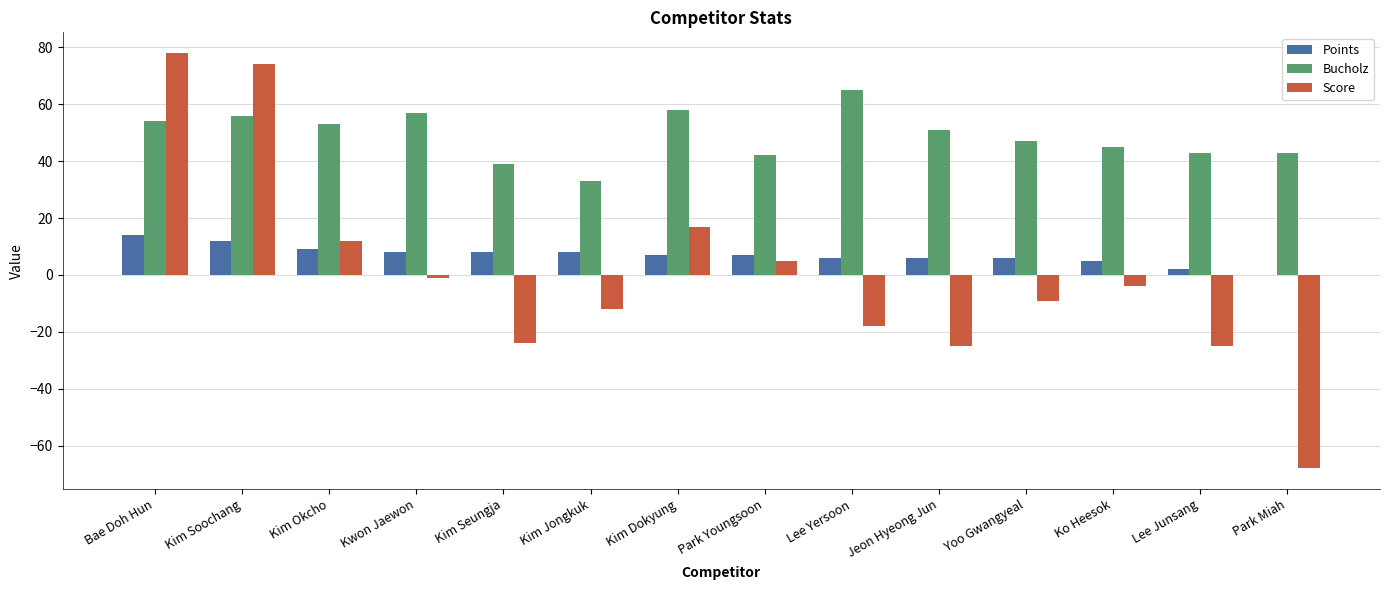

Between Kim Okcho and Yoo Gwangyeal, which series saw the biggest shift?

Score